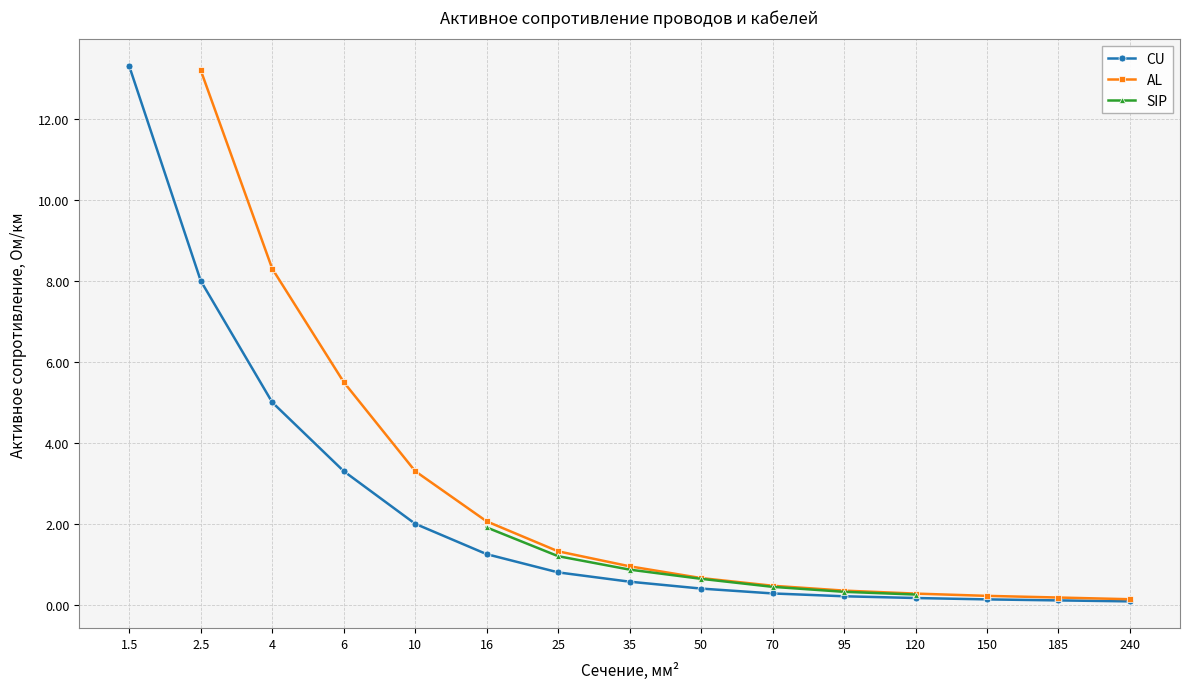

Where is CU nearest to the value 6?

4